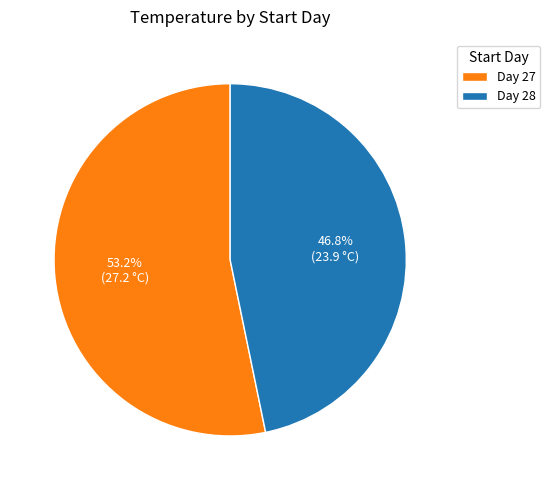

Is the sum of Day 27 and Day 28 greater than half?

Yes